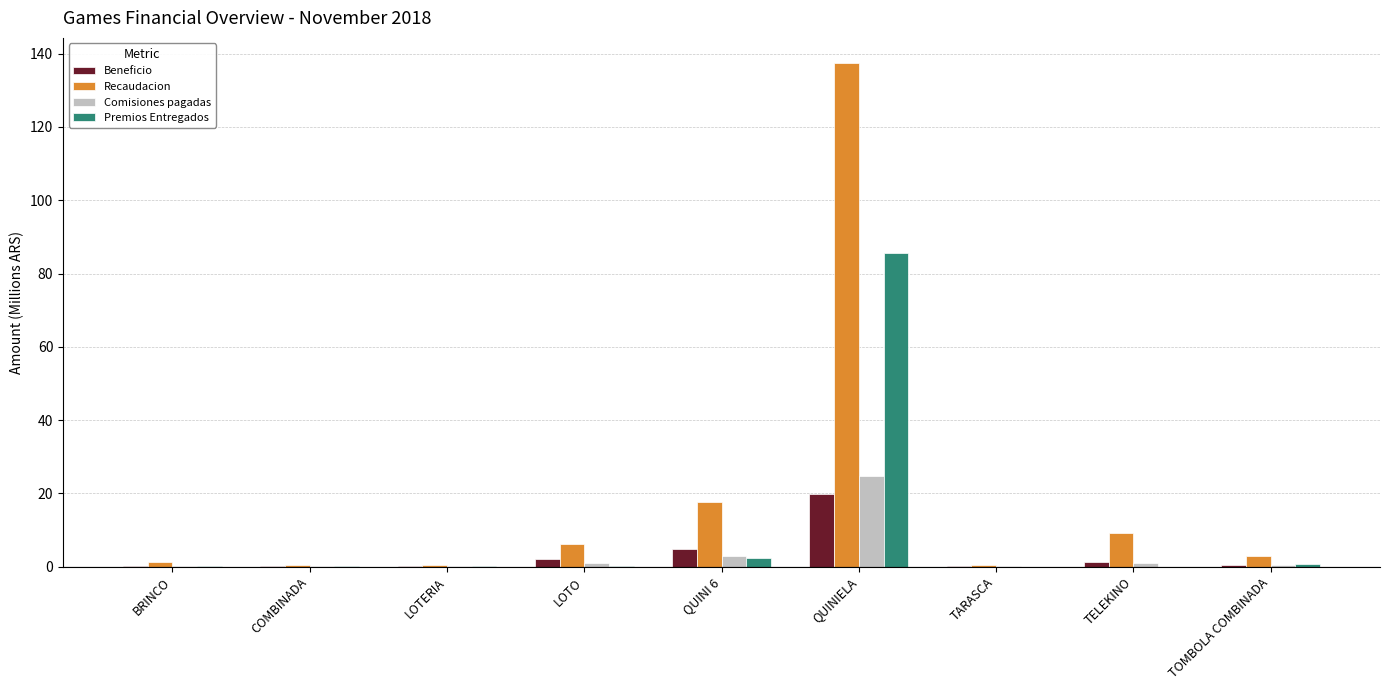

Where does the Recaudacion series first go above 2?

LOTO